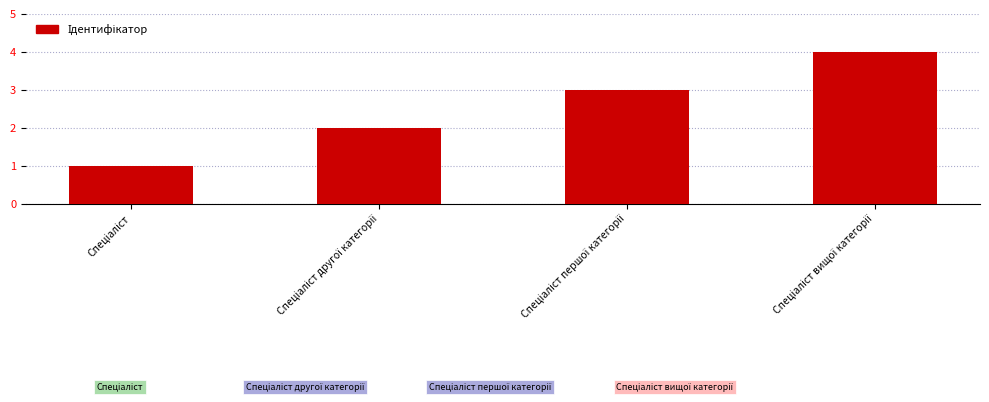

What is the sum of all values?

10